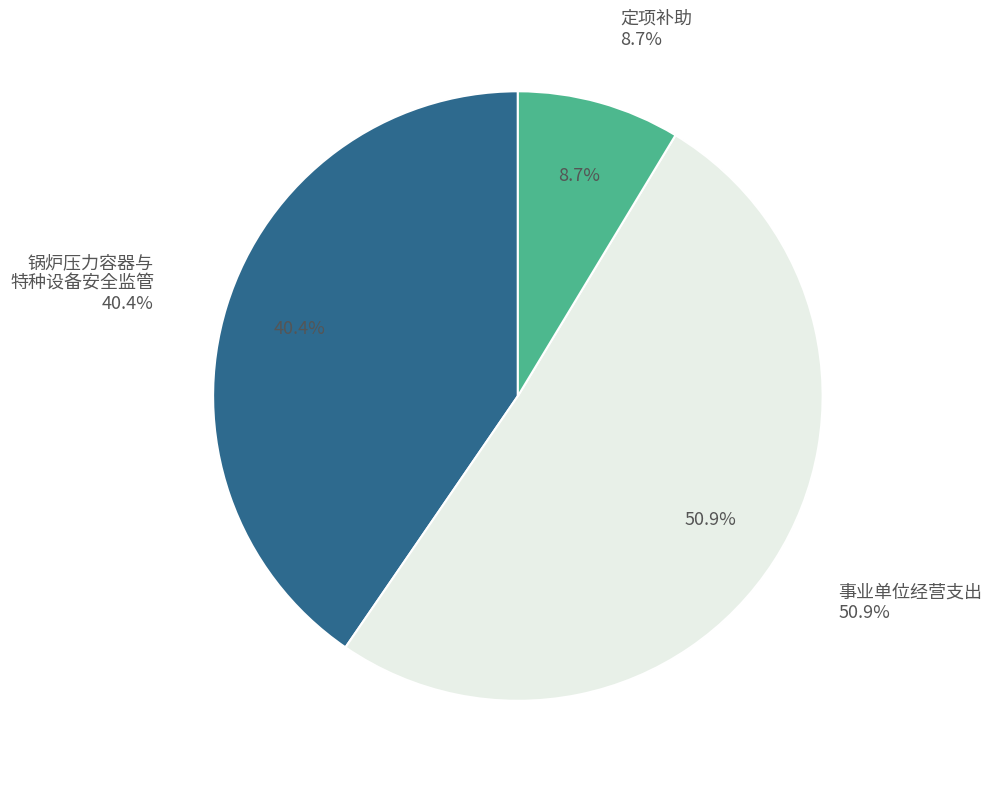

To the nearest percent, what is the difference between the largest and smallest slice percentages?

42%